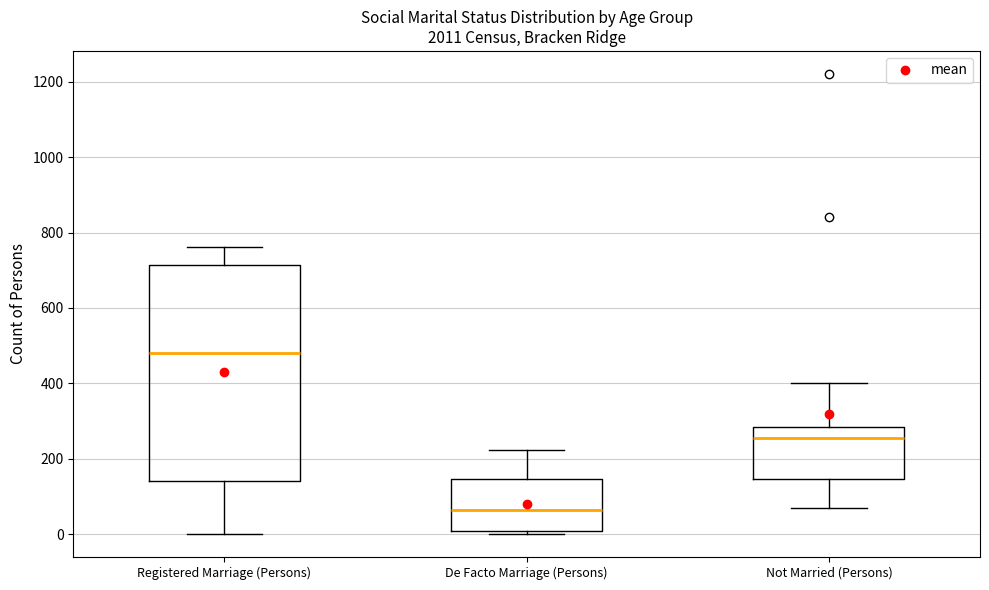

Reading left to right, read every box against the y-axis: the position of its median line, the range the box covers, and the ends of its whiskers. The values are not printed on the chart, so give them approximately, as read against the axis.

Registered Marriage (Persons): median 480, box 140 to 720, whiskers 0 to 760
De Facto Marriage (Persons): median 60, box 0 to 140, whiskers 0 (just below the box's lower edge) to 220
Not Married (Persons): median 260, box 140 to 280, whiskers 80 to 400